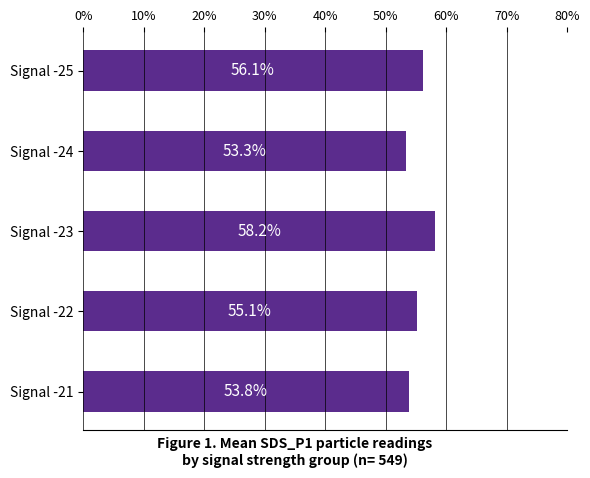

What is the value of the 2nd bar from the top?

53.3